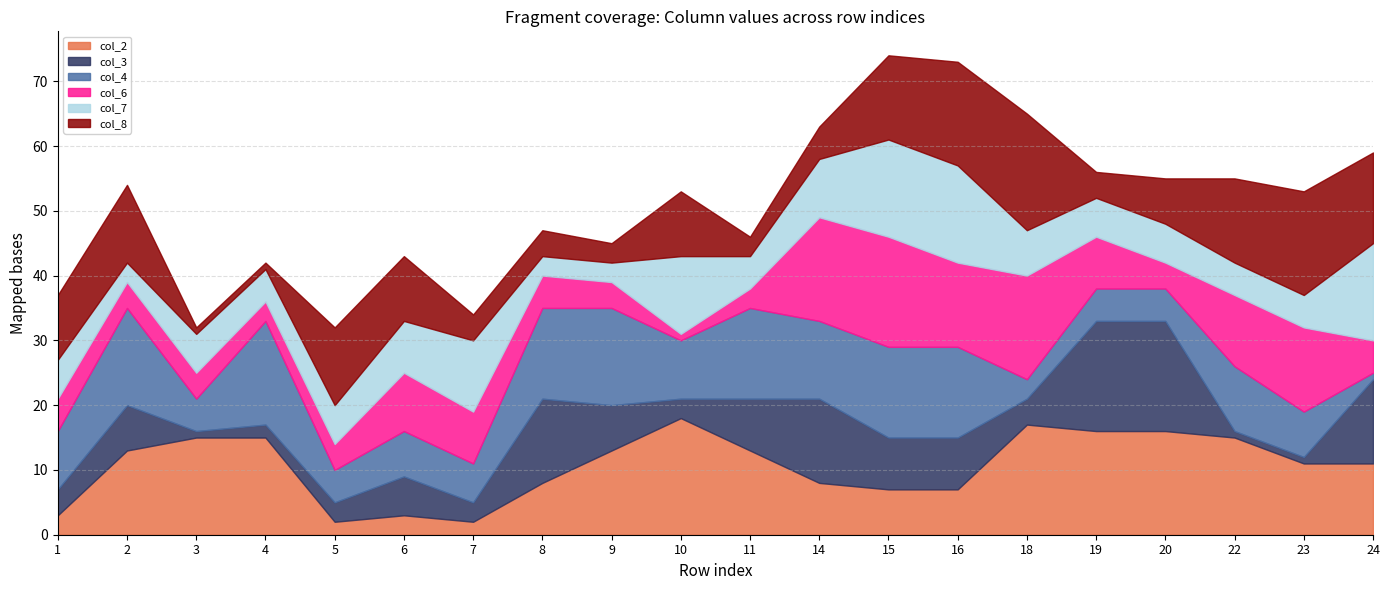

Which series changed the most between 5 and 8?

col_3